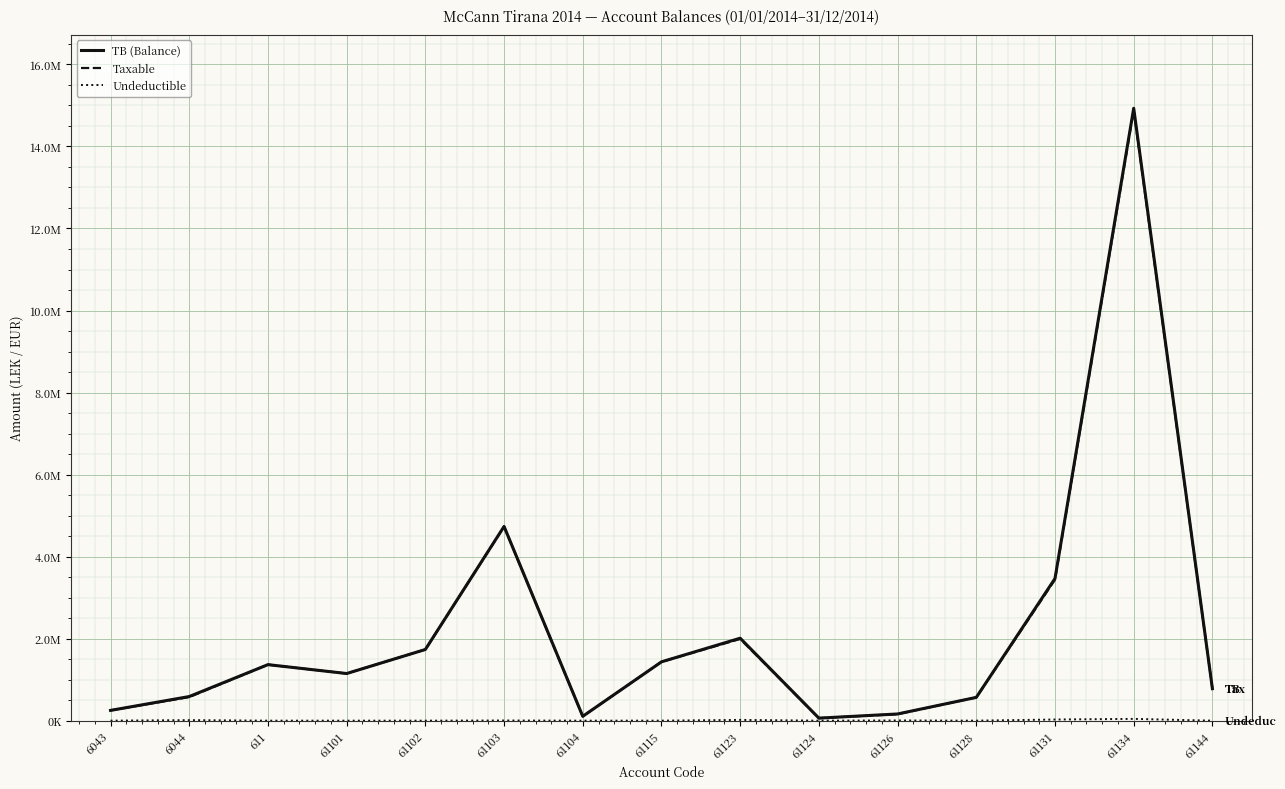

Rank the series at 61128 from highest to lowest value.

TB (Balance), Taxable, Undeductible